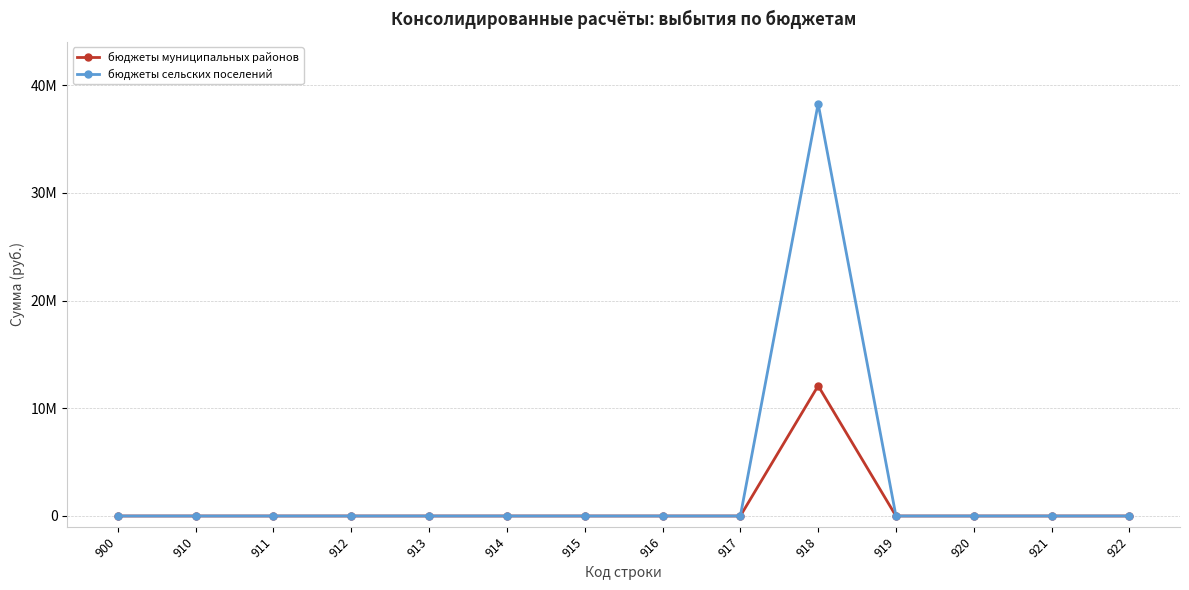

List the series in order of their overall mean, highest first.

бюджеты сельских поселений, бюджеты муниципальных районов